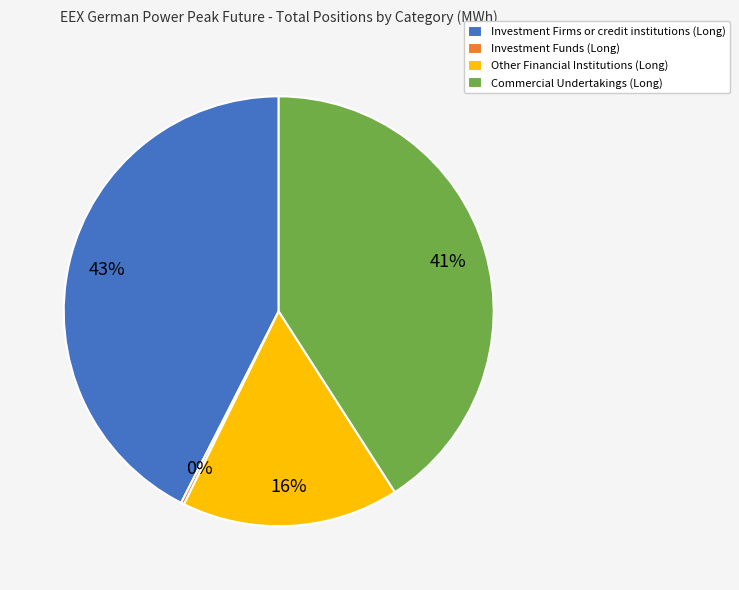

To the nearest percent, what is the average slice percentage?

25%